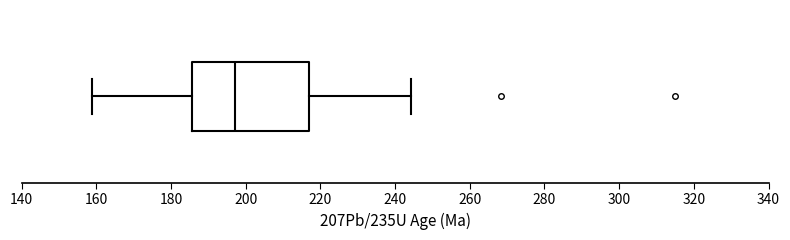

Read this box plot against the x-axis: the position of the median line, the range covered by the box, and the ends of both whiskers. The values are not printed on the chart, so give them approximately, as read against the axis.

median 198, box 186 to 218, whiskers 158 to 244